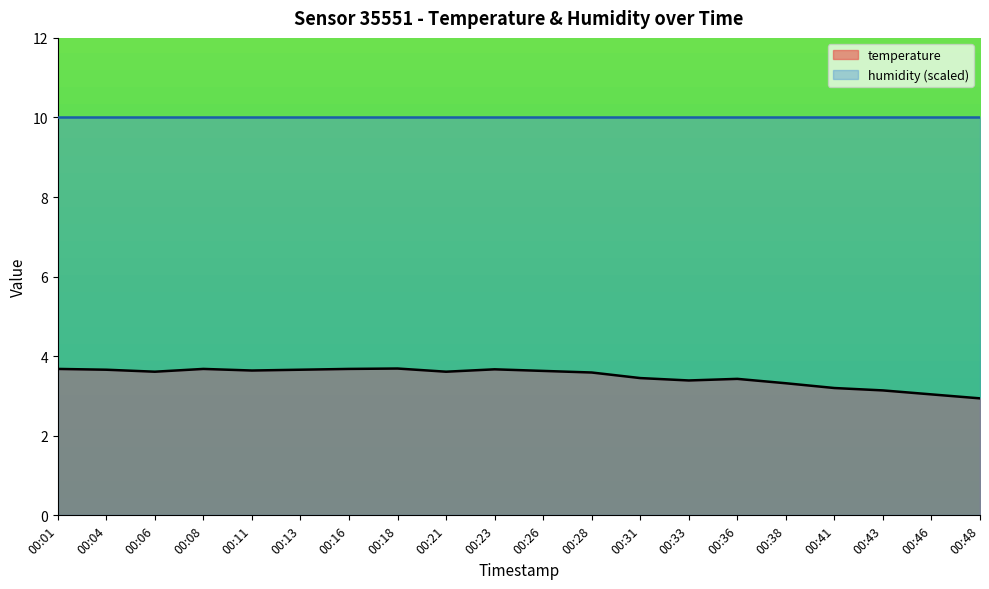

What is the average value?

3.5